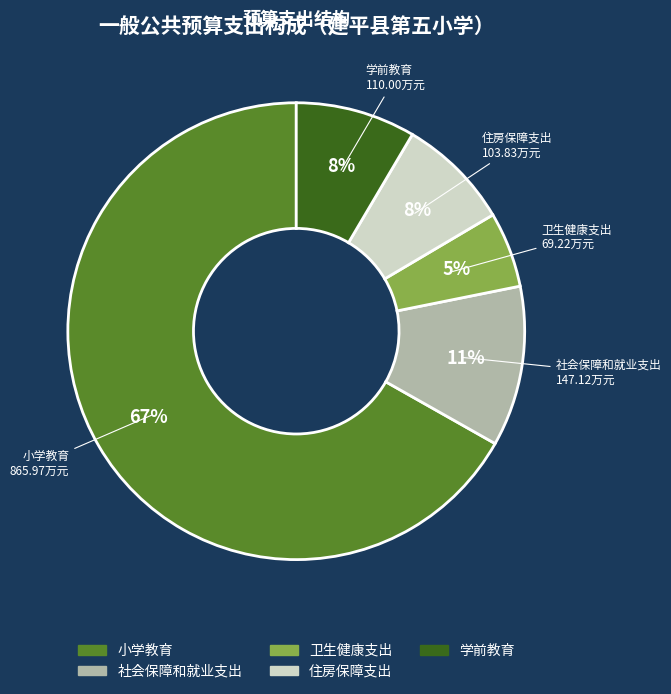

To the nearest percent, what portion does 学前教育 represent?

8%